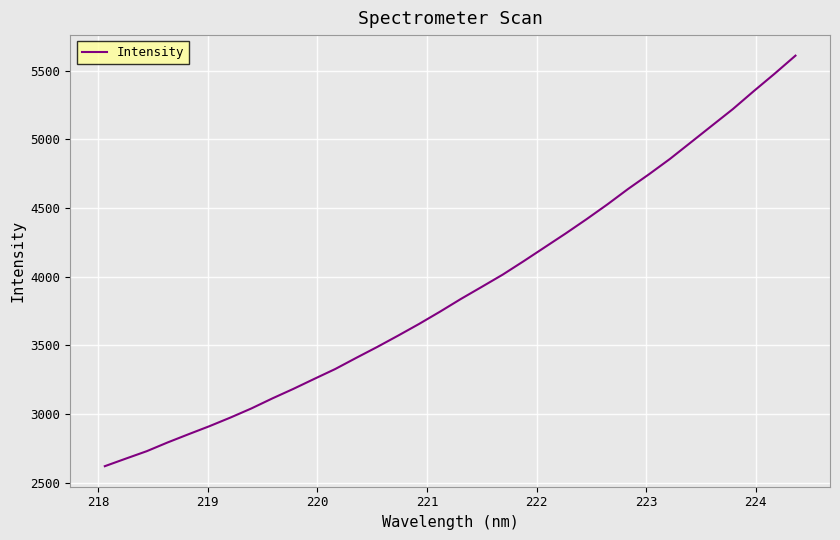

What is the smallest value displayed?

2620.0